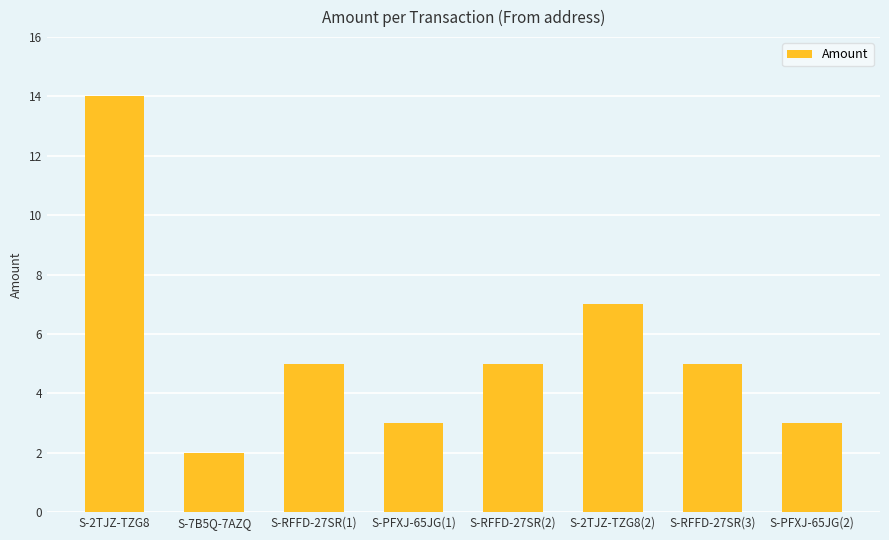

What is the change in value from S-7B5Q-7AZQ to S-PFXJ-65JG(2)?

+1